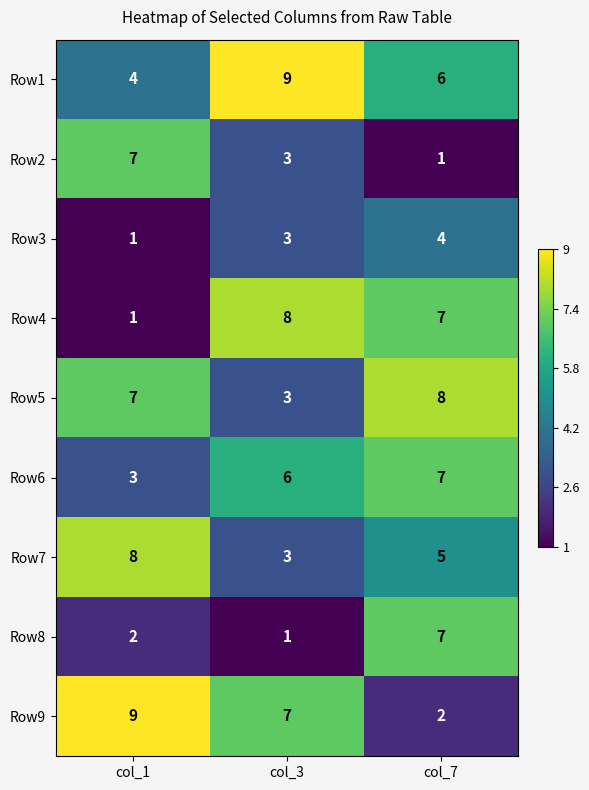

Reading left to right, list all the values displayed in this chart.

Row1: col_1=4	col_3=9	col_7=6
Row2: col_1=7	col_3=3	col_7=1
Row3: col_1=1	col_3=3	col_7=4
Row4: col_1=1	col_3=8	col_7=7
Row5: col_1=7	col_3=3	col_7=8
Row6: col_1=3	col_3=6	col_7=7
Row7: col_1=8	col_3=3	col_7=5
Row8: col_1=2	col_3=1	col_7=7
Row9: col_1=9	col_3=7	col_7=2